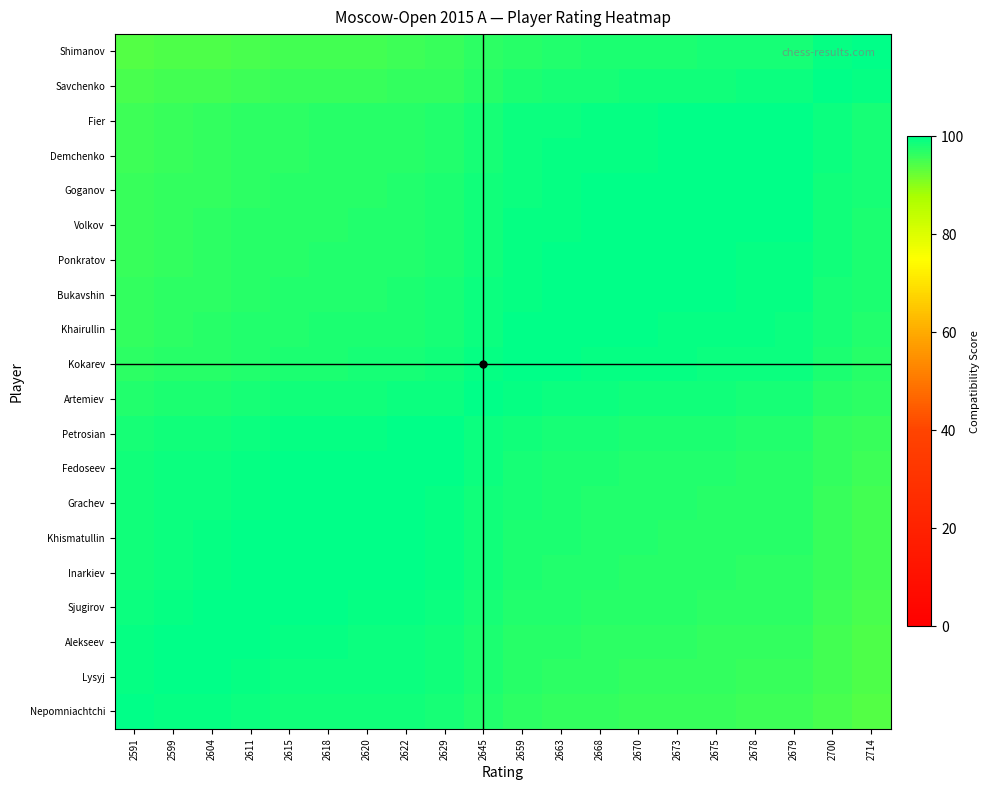

What is the spread (max minus min) of values at 2675?

4.2